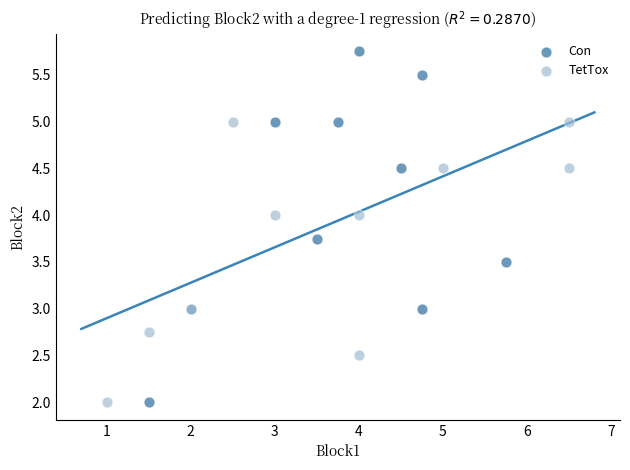

Which series contains the highest Y value?

Con